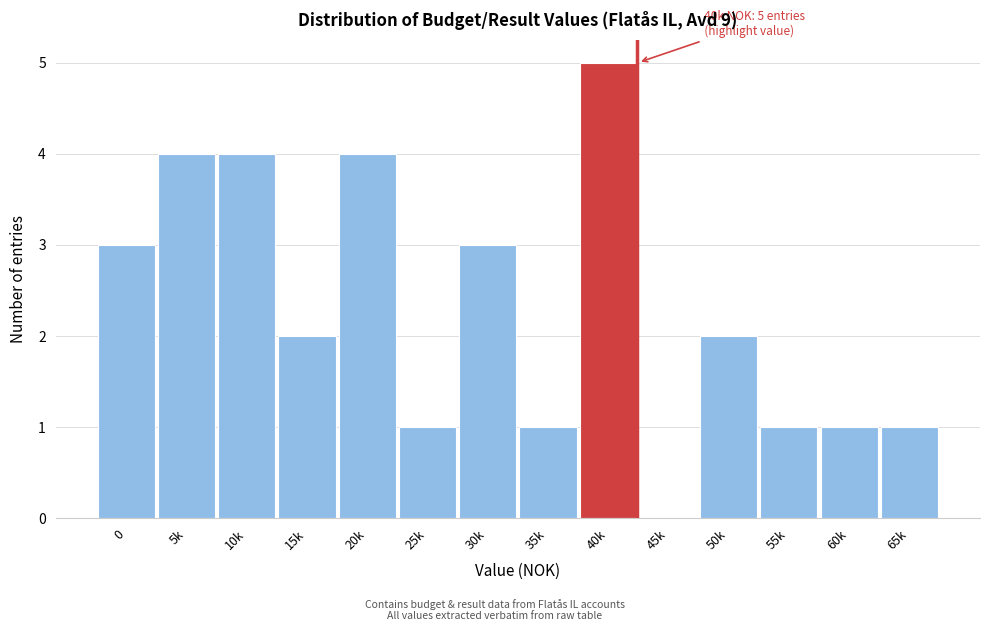

Reading right to left, what are all the values shown in this chart?

65k=1	60k=1	55k=1	50k=2	45k=0	40k=5	35k=1	30k=3	25k=1	20k=4	15k=2	10k=4	5k=4	0=3